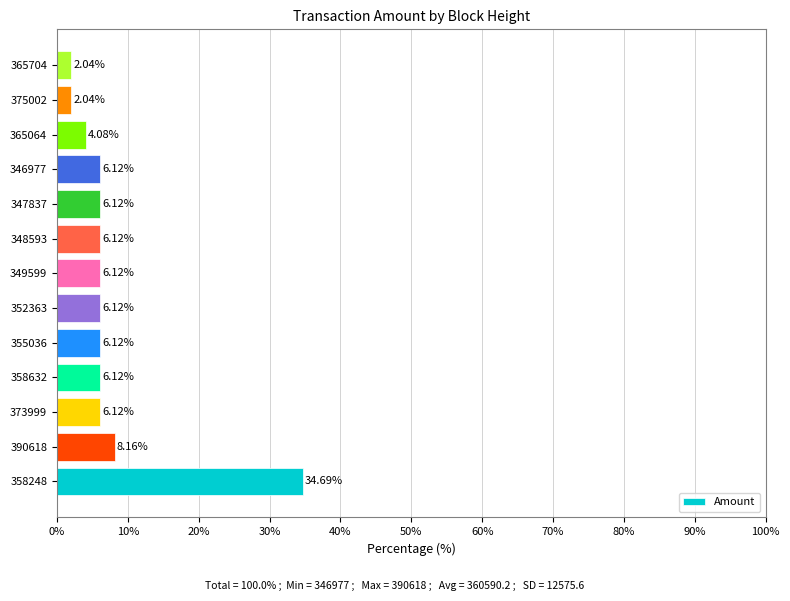

What is the change in value from 373999 to 365704?

-4.1